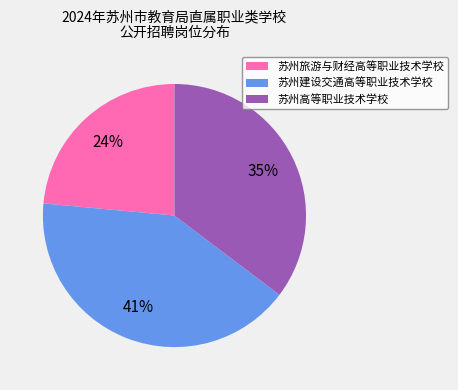

True or false: 苏州高等职业技术学校 accounts for 29% of the total.

False